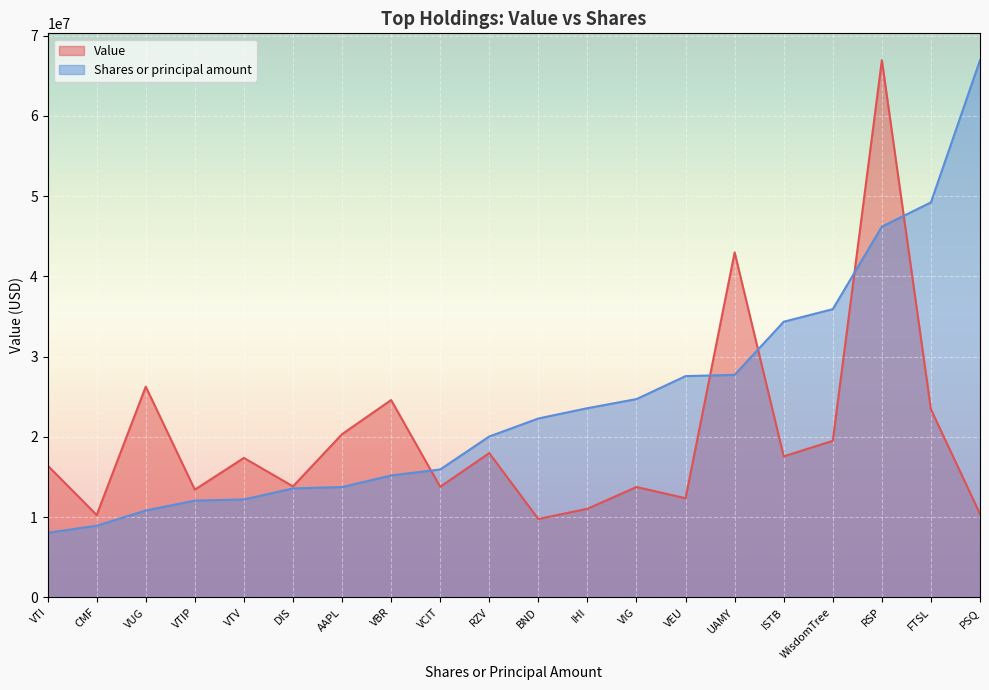

The Value series shows 17579000.0 at ISTB. True or false?

True